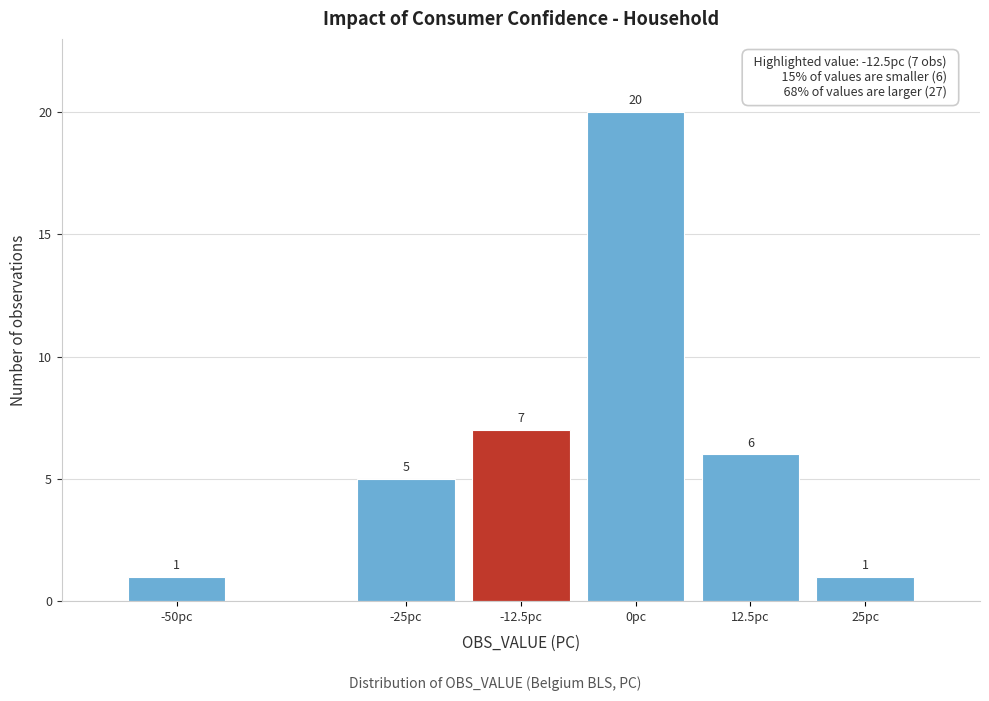

Reading left to right, list all the values displayed in this chart.

-50pc=1	-25pc=5	-12.5pc=7	0pc=20	12.5pc=6	25pc=1